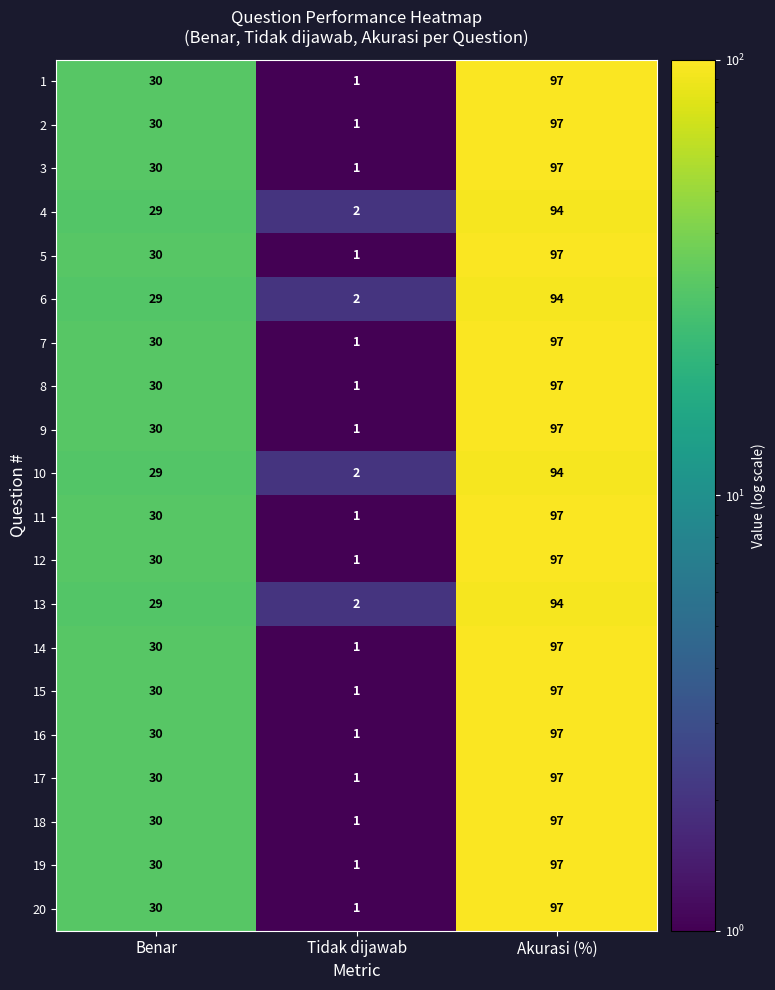

What is the sum of all 15 values?

128